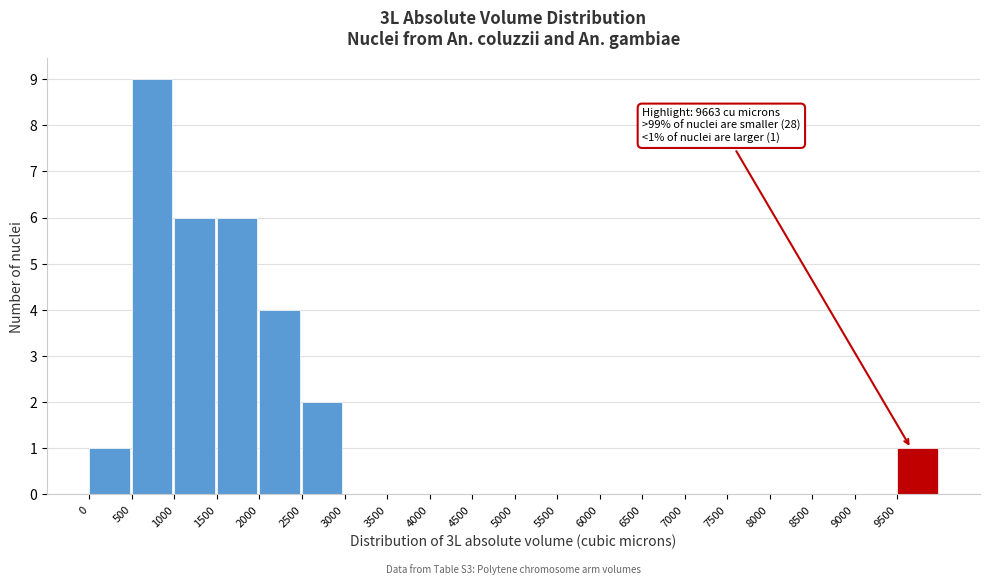

Over which range of the x-axis is the bar tallest?

500 to 1000